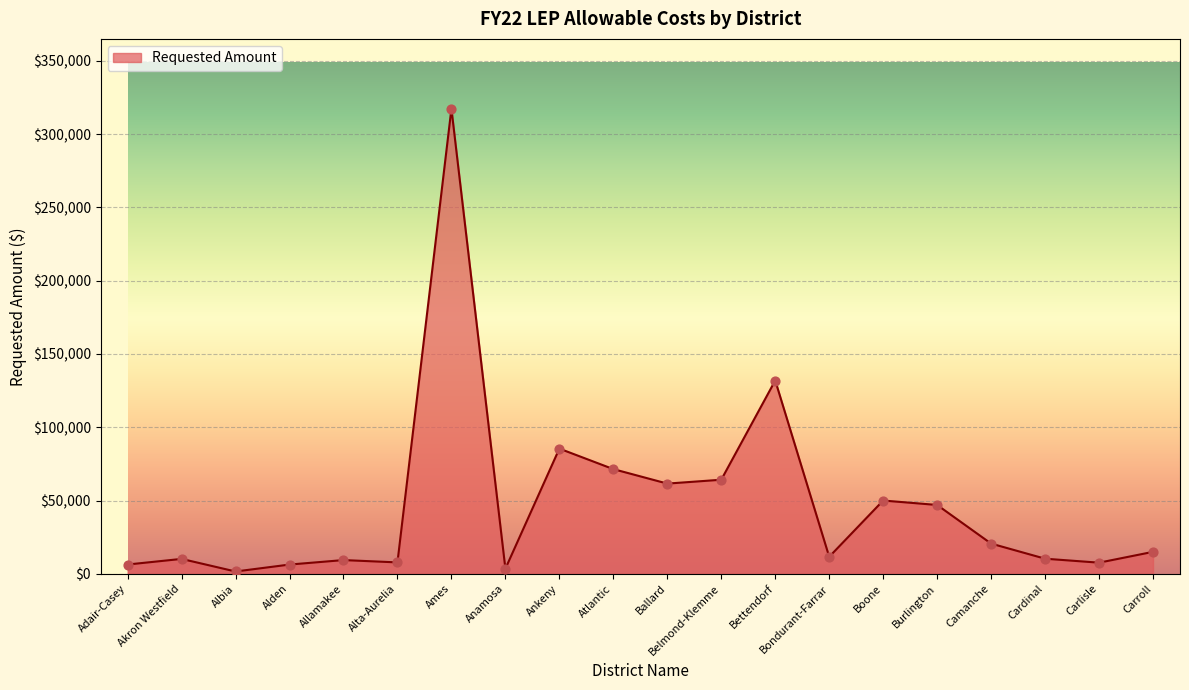

Approximately how many times larger is the value at Atlantic compared to Carlisle?

9.4